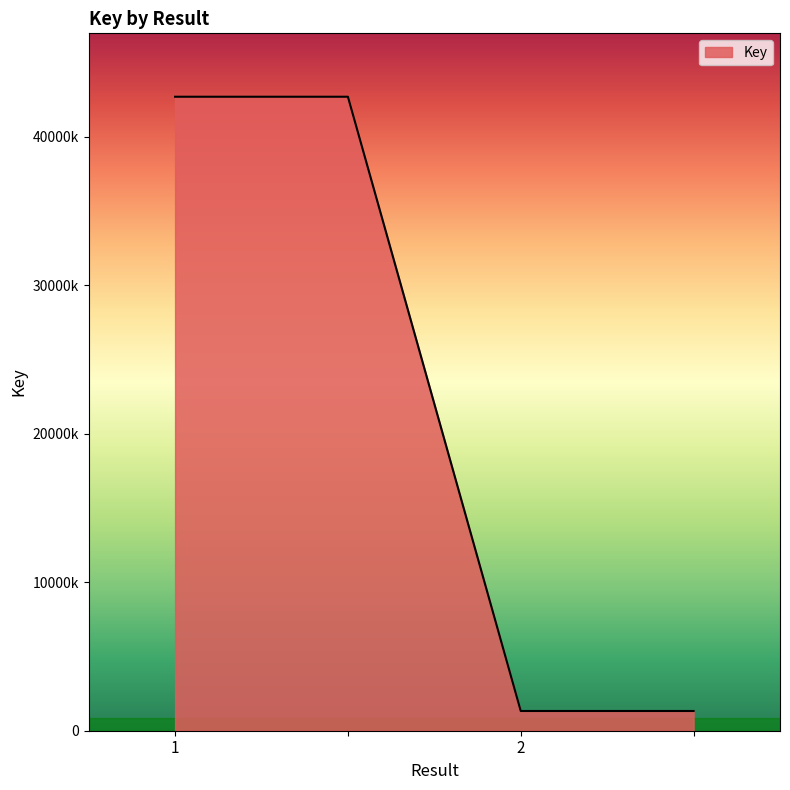

What is the average value?

22010357